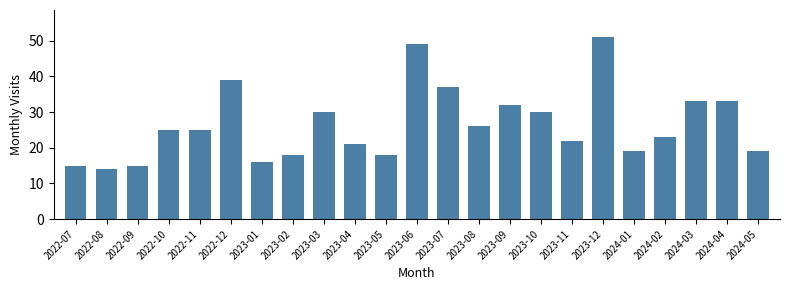

Approximately how many times larger is the value at 2023-12 compared to 2023-11?

2.3